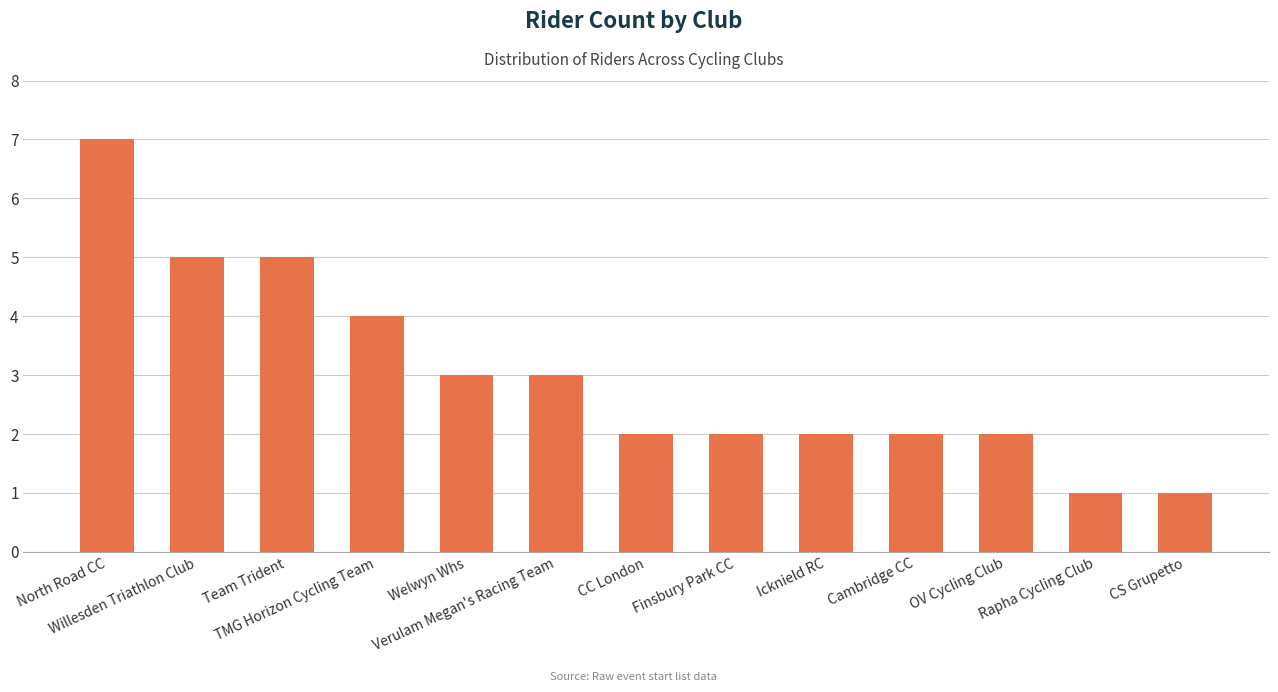

Is it true that the value at TMG Horizon Cycling Team is 2?

False